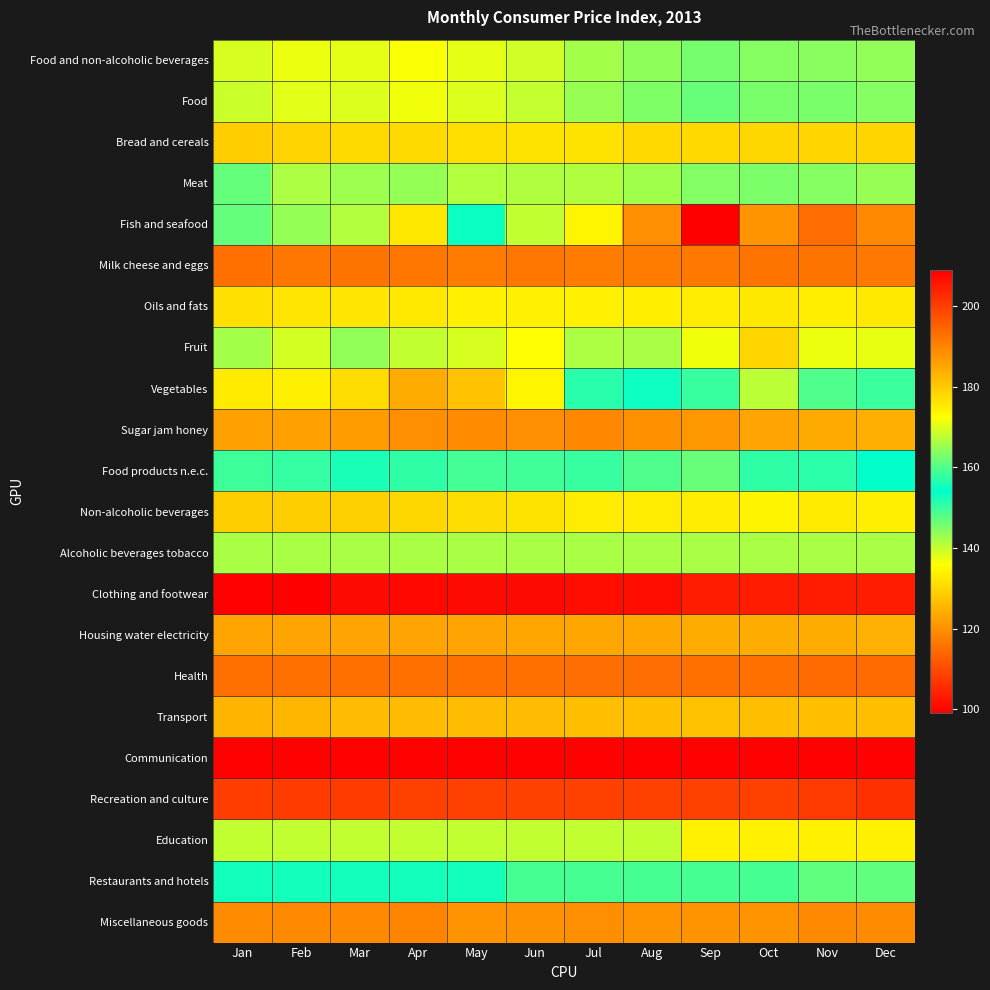

Reading left to right, transcribe all the data shown in this chart.

Food and non-alcoholic beverages: Jan=138.7	Feb=137.2	Mar=137.6	Apr=136.3	May=137.6	Jun=139.3	Jul=142.5	Aug=144.0	Sep=145.6	Oct=144.4	Nov=144.4	Dec=143.6
Food: Jan=139.7	Feb=137.9	Mar=138.4	Apr=136.9	May=138.3	Jun=140.0	Jul=143.4	Aug=145.0	Sep=146.8	Oct=145.4	Nov=145.5	Dec=144.6
Bread and cereals: Jan=128.6	Feb=129.8	Mar=130.5	Apr=130.5	May=131.3	Jun=131.9	Jul=131.9	Aug=130.4	Sep=130.3	Oct=130.2	Nov=130.0	Dec=129.9
Meat: Jan=146.9	Feb=141.8	Mar=142.9	Apr=143.4	May=141.4	Jun=141.6	Jul=141.6	Aug=142.6	Sep=144.8	Oct=145.1	Nov=144.5	Dec=143.3
Fish and seafood: Jan=146.9	Feb=143.5	Mar=141.4	Apr=132.6	May=153.4	Jun=167.9	Jul=173.7	Aug=188.4	Sep=209.1	Oct=187.7	Nov=193.4	Dec=189.3
Milk cheese and eggs: Jan=115.4	Feb=116.1	Mar=116.0	Apr=116.5	May=117.0	Jun=116.5	Jul=117.0	Aug=117.1	Sep=116.7	Oct=115.7	Nov=116.1	Dec=116.6
Oils and fats: Jan=131.4	Feb=132.1	Mar=132.4	Apr=132.8	May=133.9	Jun=133.8	Jul=133.7	Aug=133.4	Sep=133.1	Oct=132.6	Nov=133.5	Dec=132.8
Fruit: Jan=142.4	Feb=138.9	Mar=143.7	Apr=140.3	May=138.7	Jun=135.7	Jul=141.7	Aug=141.9	Sep=136.9	Oct=129.9	Nov=137.2	Dec=137.5
Vegetables: Jan=132.9	Feb=133.6	Mar=131.0	Apr=123.9	May=126.9	Jun=134.5	Jul=151.3	Aug=155.1	Sep=158.2	Oct=167.6	Nov=159.9	Dec=158.4
Sugar jam honey: Jan=185.8	Feb=185.8	Mar=186.3	Apr=188.6	May=188.9	Jun=188.5	Jul=189.4	Aug=188.1	Sep=187.2	Oct=185.2	Nov=184.5	Dec=183.9
Food products n.e.c.: Jan=158.4	Feb=157.8	Mar=156.0	Apr=157.4	May=158.9	Jun=158.8	Jul=158.0	Aug=159.9	Sep=161.5	Oct=157.5	Nov=157.3	Dec=154.2
Non-alcoholic beverages: Jan=129.0	Feb=129.0	Mar=129.1	Apr=130.1	May=130.9	Jun=131.8	Jul=133.2	Aug=133.3	Sep=133.2	Oct=134.3	Nov=132.9	Dec=133.6
Alcoholic beverages tobacco: Jan=142.0	Feb=142.0	Mar=142.0	Apr=142.0	May=142.0	Jun=142.0	Jul=142.0	Aug=142.0	Sep=142.0	Oct=142.0	Nov=142.0	Dec=142.0
Clothing and footwear: Jan=99.5	Feb=99.1	Mar=100.6	Apr=100.5	May=100.7	Jun=100.7	Jul=101.3	Aug=101.3	Sep=103.3	Oct=103.3	Nov=103.3	Dec=103.3
Housing water electricity: Jan=122.8	Feb=122.8	Mar=122.8	Apr=122.8	May=122.8	Jun=123.3	Jul=123.3	Aug=123.3	Sep=124.0	Oct=124.0	Nov=124.0	Dec=124.7
Health: Jan=115.4	Feb=115.4	Mar=115.4	Apr=115.4	May=115.4	Jun=115.4	Jul=115.2	Aug=115.2	Sep=115.2	Oct=115.2	Nov=114.7	Dec=114.7
Transport: Jan=125.2	Feb=125.3	Mar=126.2	Apr=126.3	May=126.3	Jun=126.4	Jul=126.6	Aug=126.6	Sep=126.9	Oct=126.5	Nov=126.5	Dec=126.5
Communication: Jan=99.6	Feb=99.6	Mar=99.6	Apr=99.6	May=99.6	Jun=99.5	Jul=99.4	Aug=99.4	Sep=99.4	Oct=99.4	Nov=99.4	Dec=99.4
Recreation and culture: Jan=108.1	Feb=107.8	Mar=107.8	Apr=108.4	May=108.4	Jun=108.4	Jul=108.4	Aug=108.4	Sep=108.5	Oct=108.4	Nov=107.5	Dec=106.0
Education: Jan=167.9	Feb=167.9	Mar=167.9	Apr=167.9	May=167.9	Jun=167.9	Jul=167.9	Aug=167.9	Sep=174.4	Oct=174.4	Nov=174.4	Dec=174.4
Restaurants and hotels: Jan=155.4	Feb=155.4	Mar=155.4	Apr=155.4	May=155.4	Jun=159.1	Jul=159.1	Aug=159.1	Sep=159.1	Oct=159.1	Nov=161.0	Dec=161.0
Miscellaneous goods: Jan=119.2	Feb=119.1	Mar=118.9	Apr=118.3	May=120.5	Jun=120.3	Jul=119.9	Aug=120.5	Sep=120.5	Oct=120.4	Nov=119.0	Dec=119.1